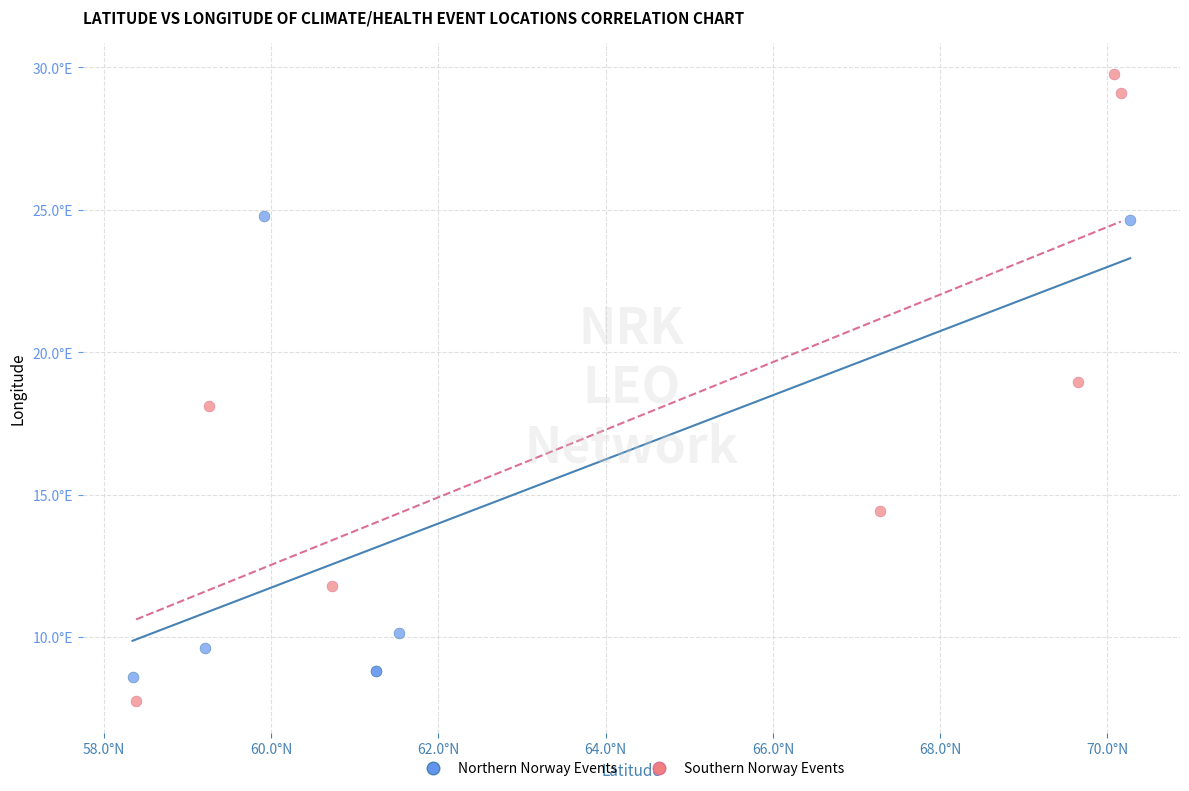

What are all the series names shown in the legend?

Northern Norway Events, Southern Norway Events